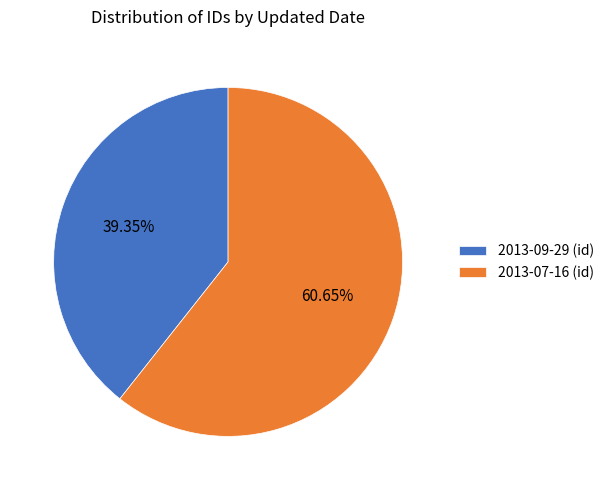

To the nearest percent, what portion does 2013-07-16 represent?

61%